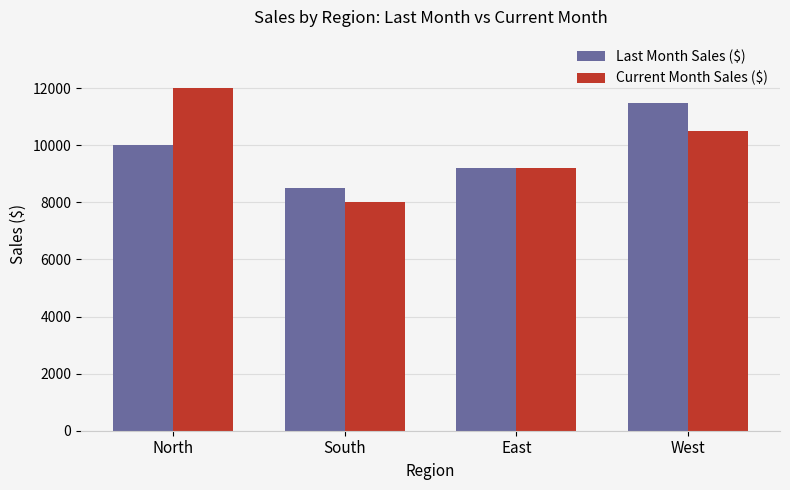

What is the total value across all series at South?

16500